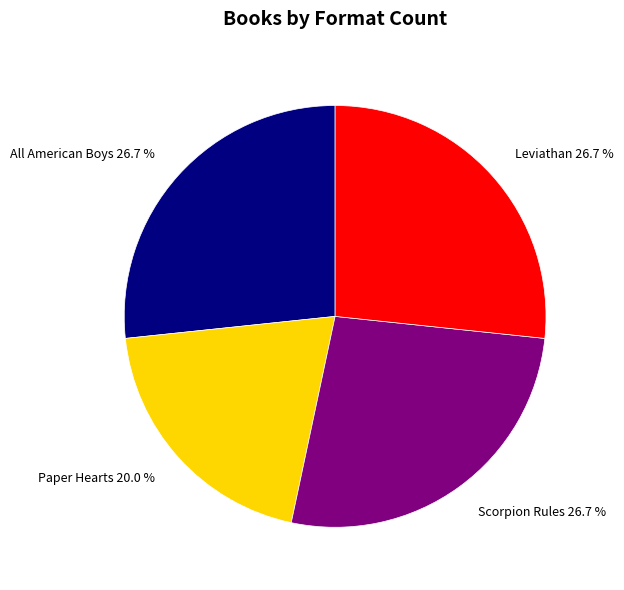

Is there a majority slice in this chart?

No